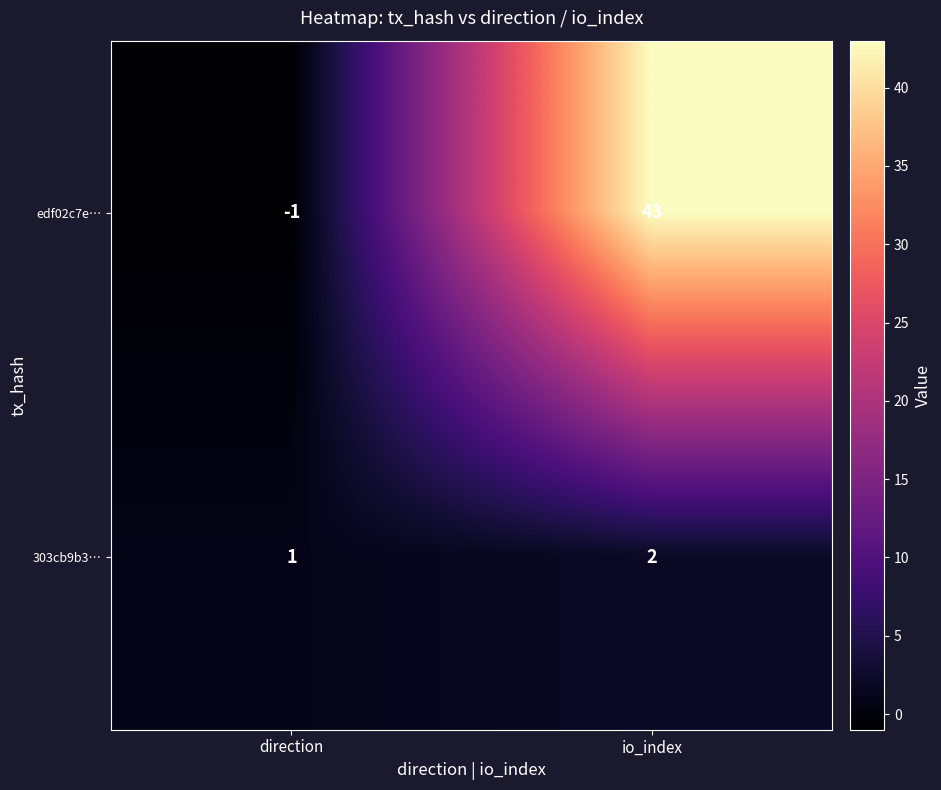

What is the difference between the edf02c7e… values at io_index and direction?

44